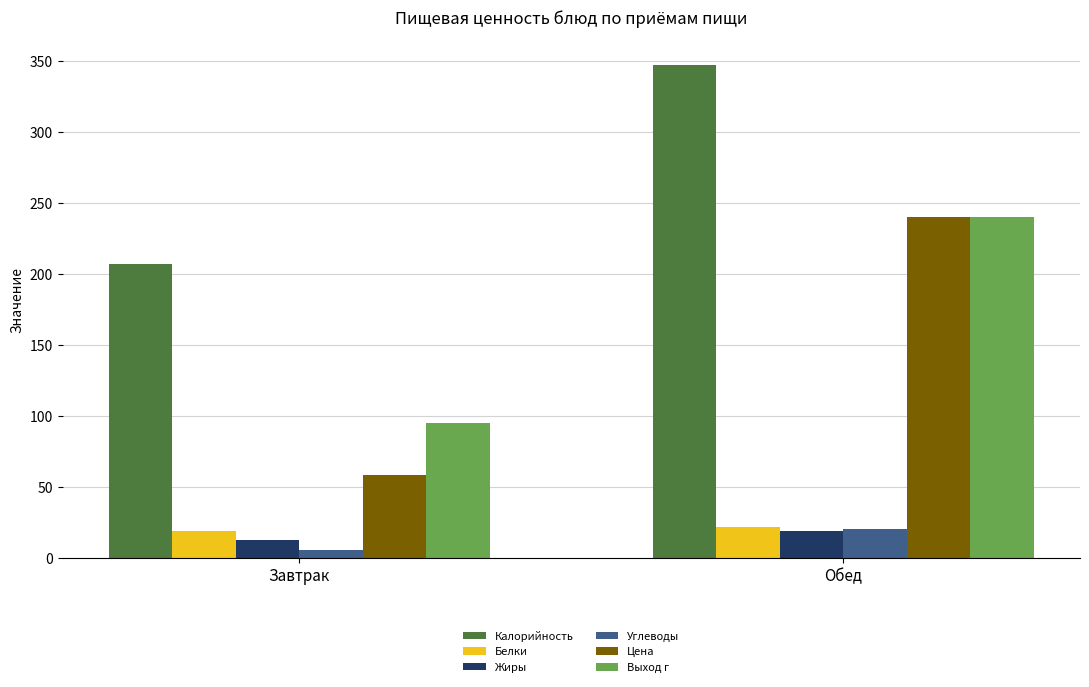

At which label does Жиры first exceed 19?

Обед